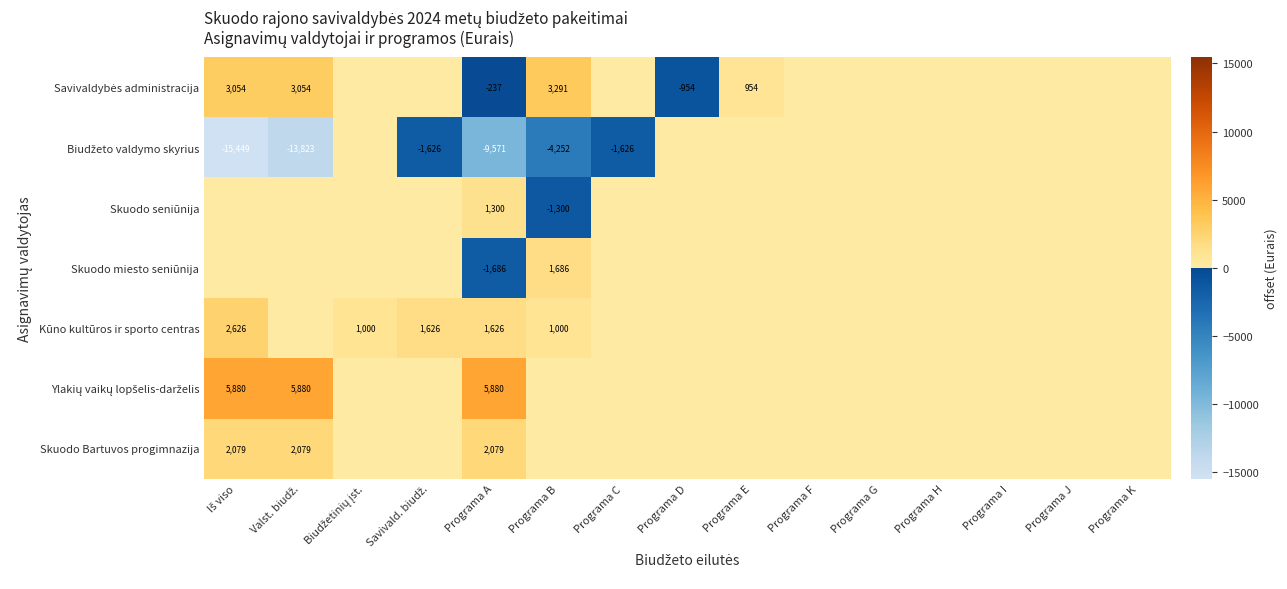

What is the greatest value displayed?

5880